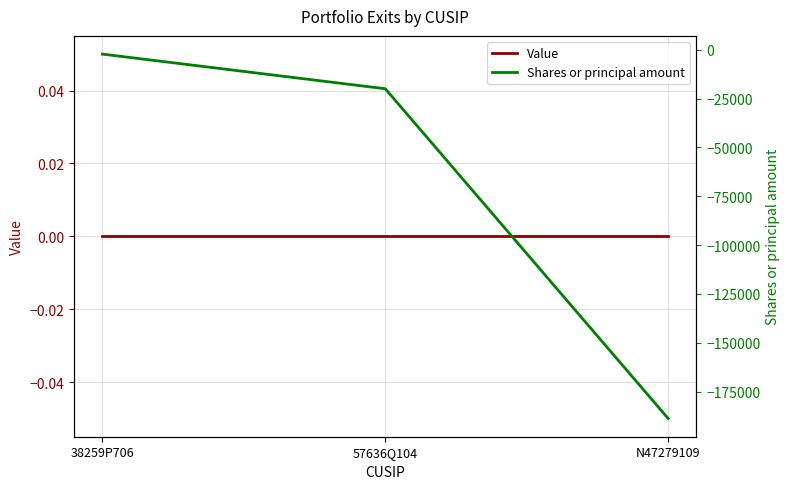

True or false: Shares or principal amount has a value of -20000 at 57636Q104.

True